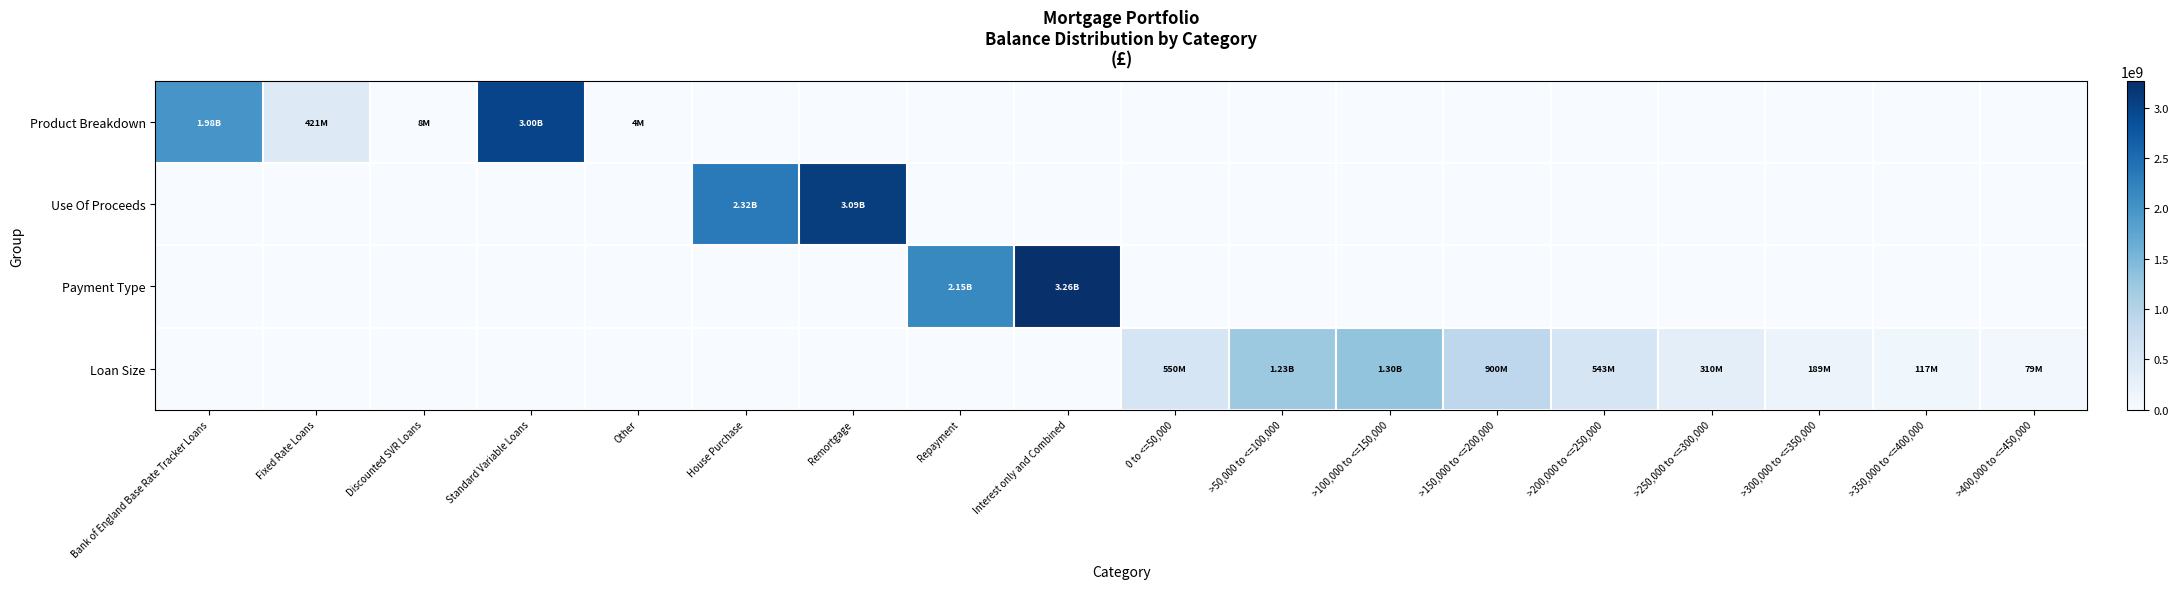

What is the spread (max minus min) of values at Discounted SVR Loans?

7543258.7